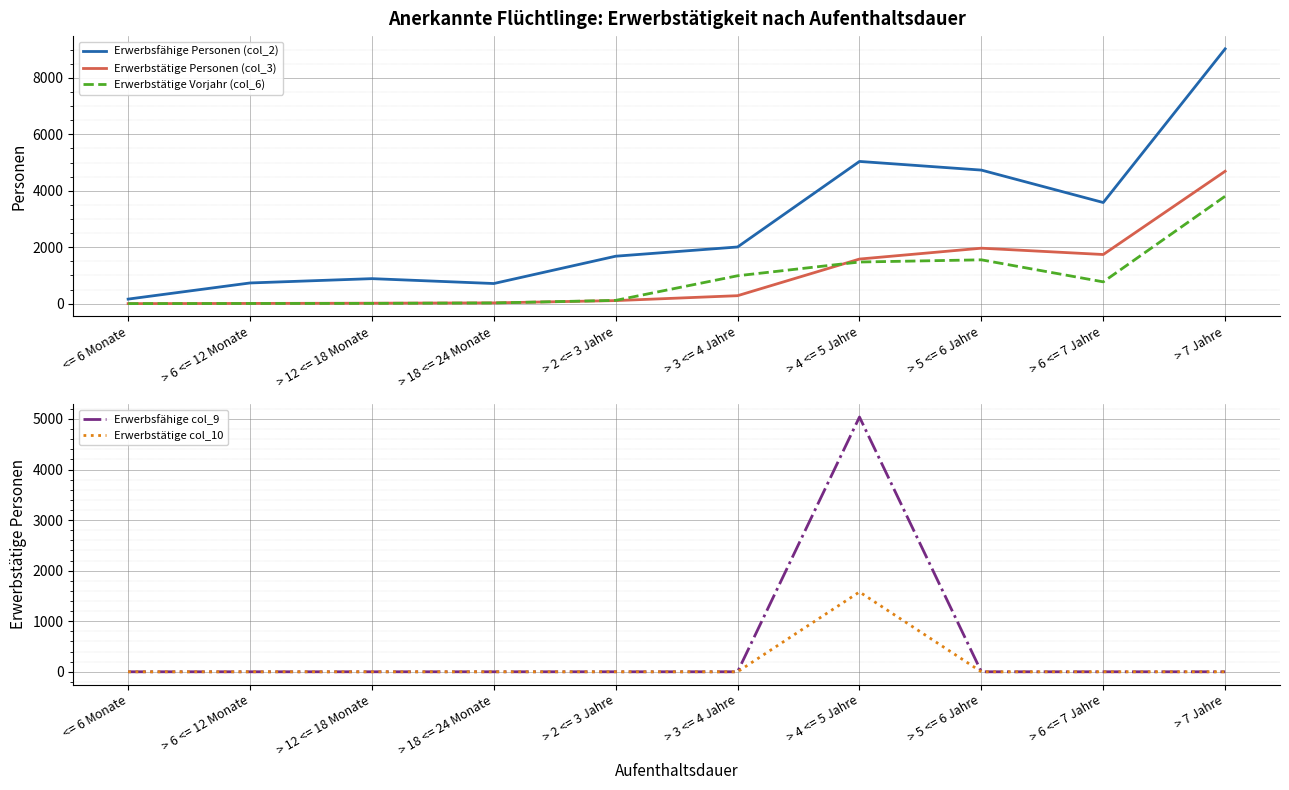

The value of Erwerbstätige Personen (col_3) at <= 6 Monate is 0. True or false?

True